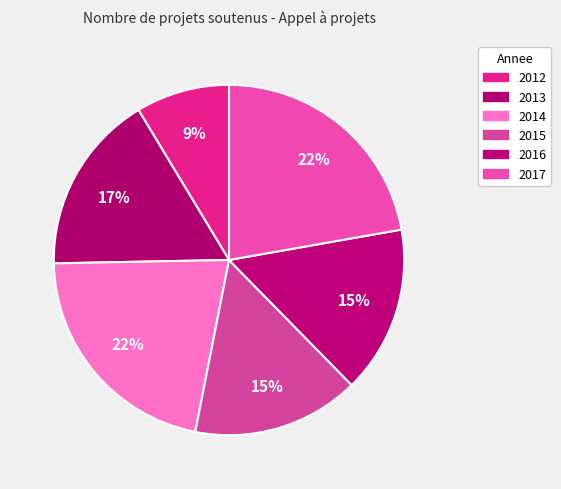

Which slice is the largest?

2017